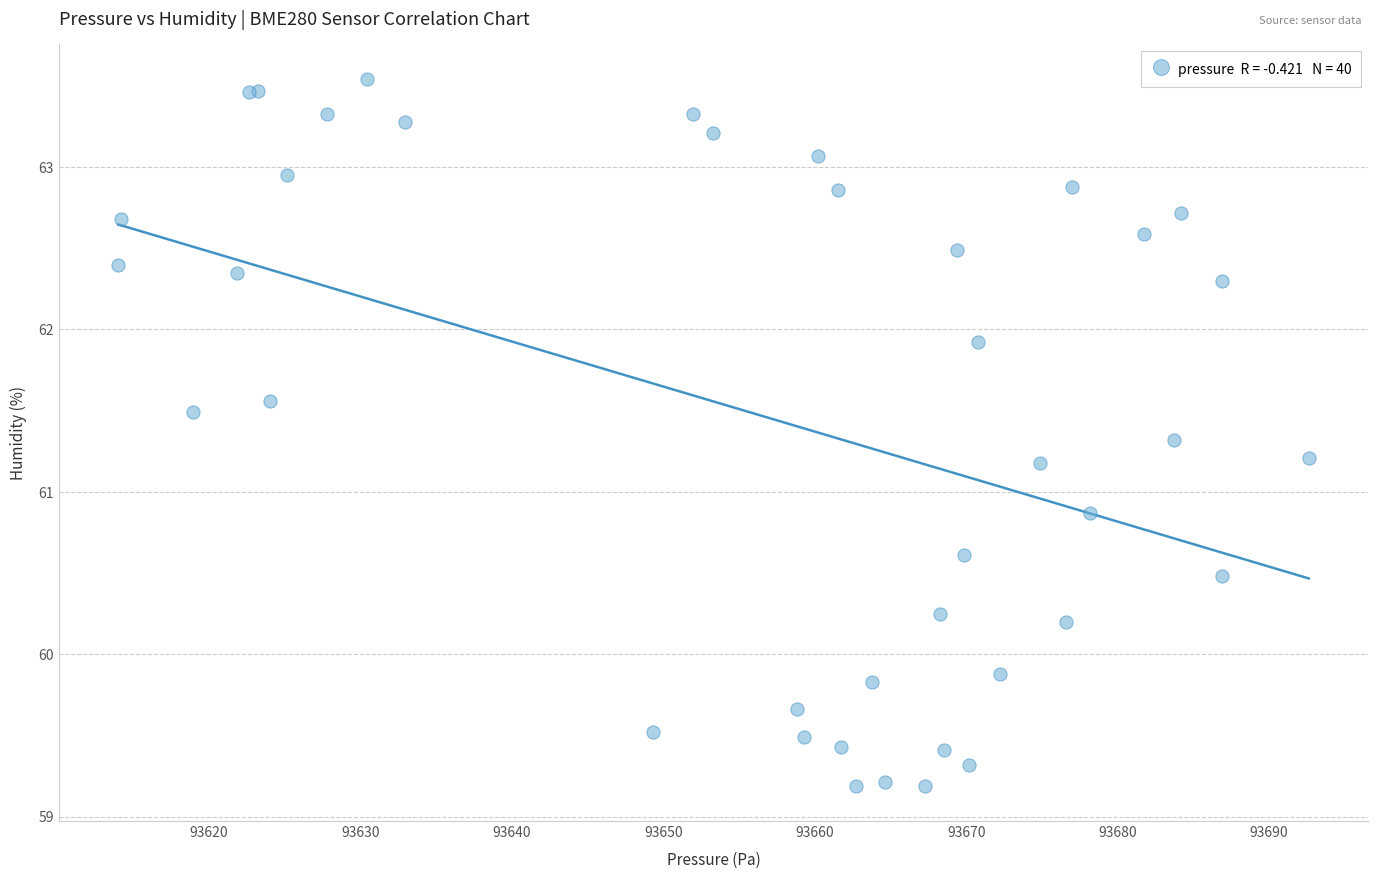

What Y value in the scatter plot is closest to 61?

60.9